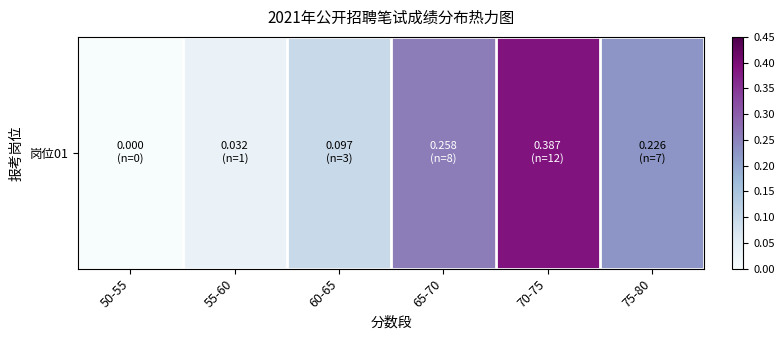

What is the change in value from 55-60 to 60-65?

+0.1